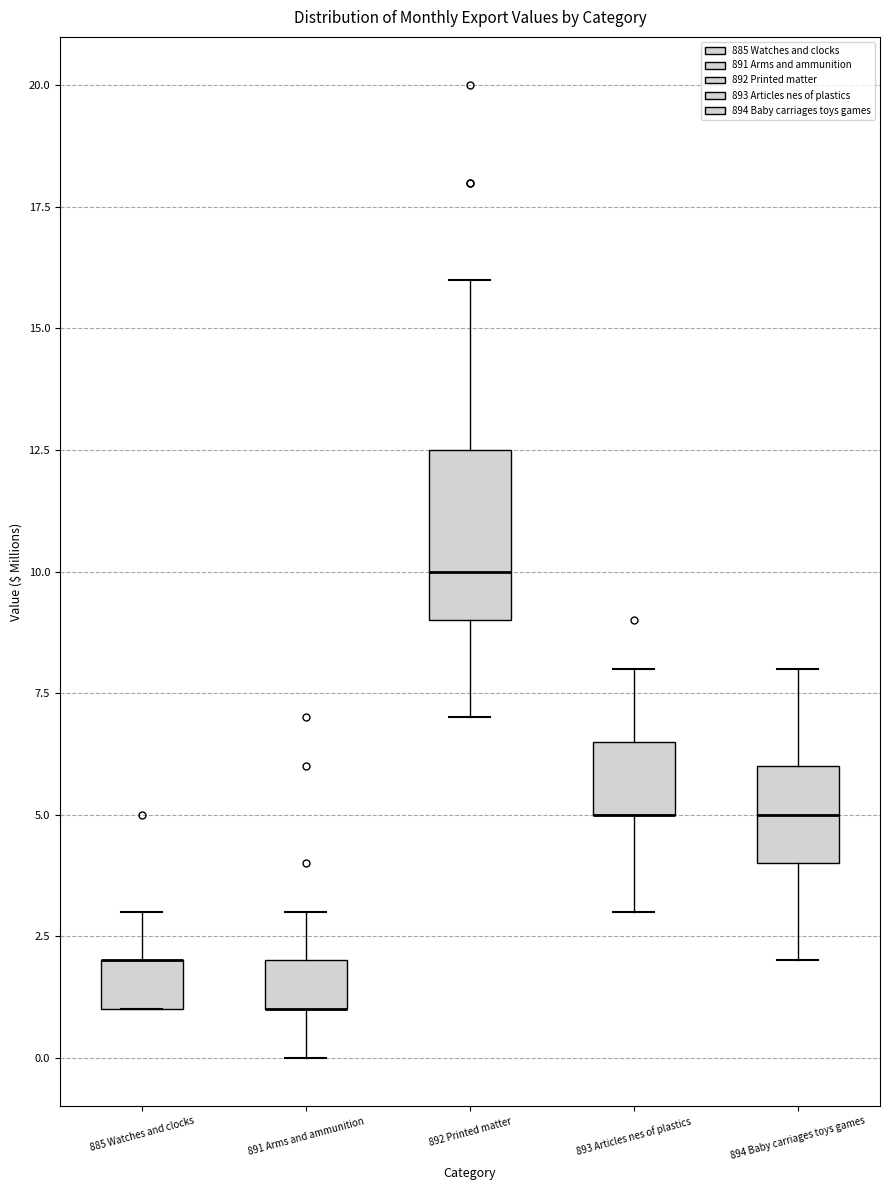

Where does the lower whisker of the box for 891 Arms and ammunition end on the y-axis? The values are not printed on the chart, so give them approximately, as read against the axis.

0.0